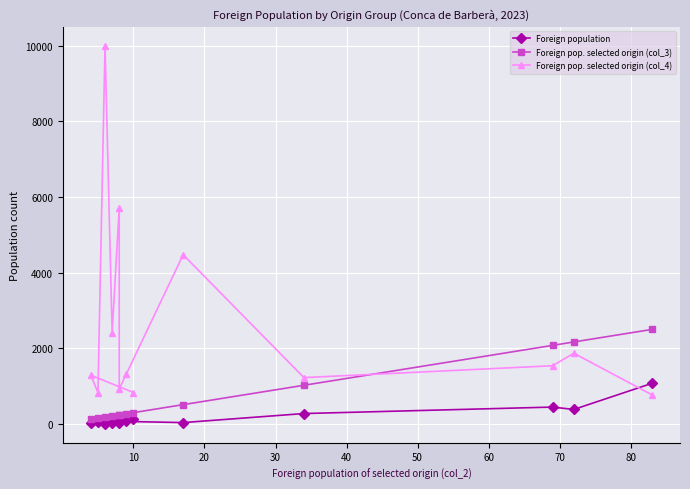

Rank the series by their average value, from lowest to highest.

Foreign population, Foreign pop. selected origin (col_3), Foreign pop. selected origin (col_4)